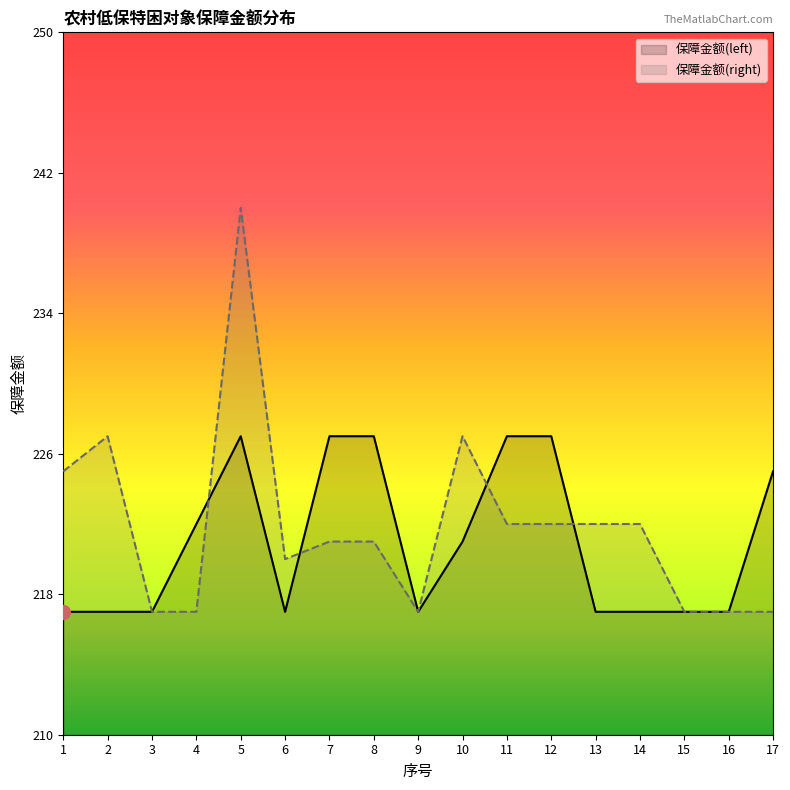

Which has a higher value, 4 or 10?

4